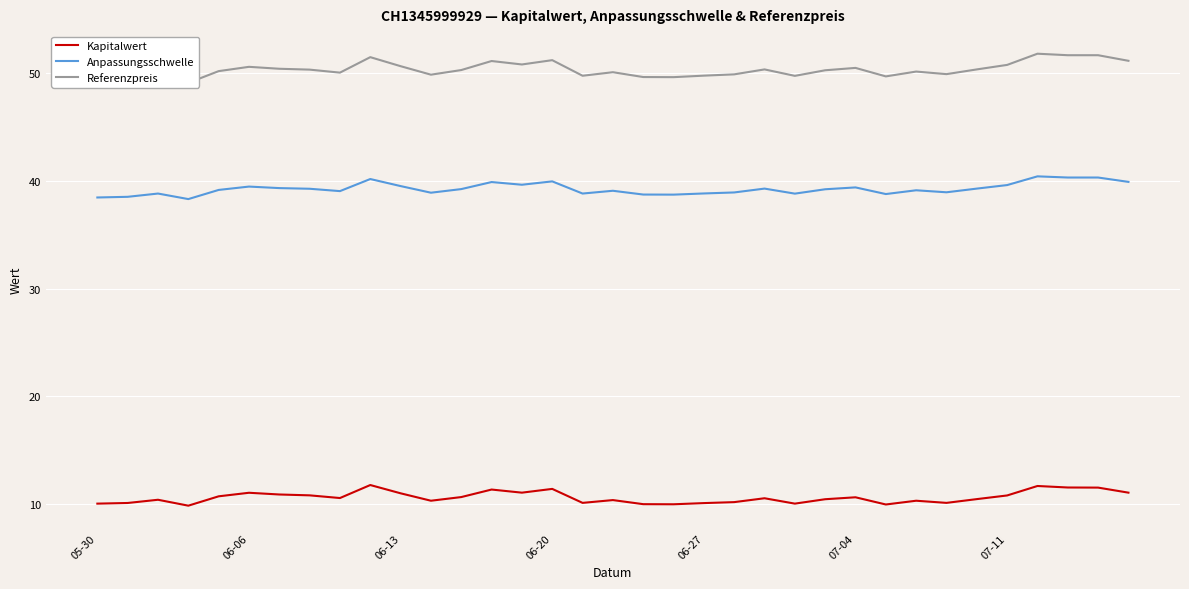

How many lines are shown in the chart?

3